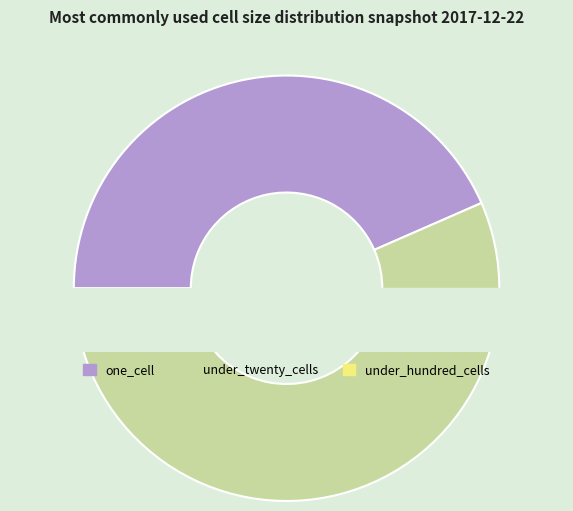

Does under_twenty_cells account for over 50% of the chart?

Yes